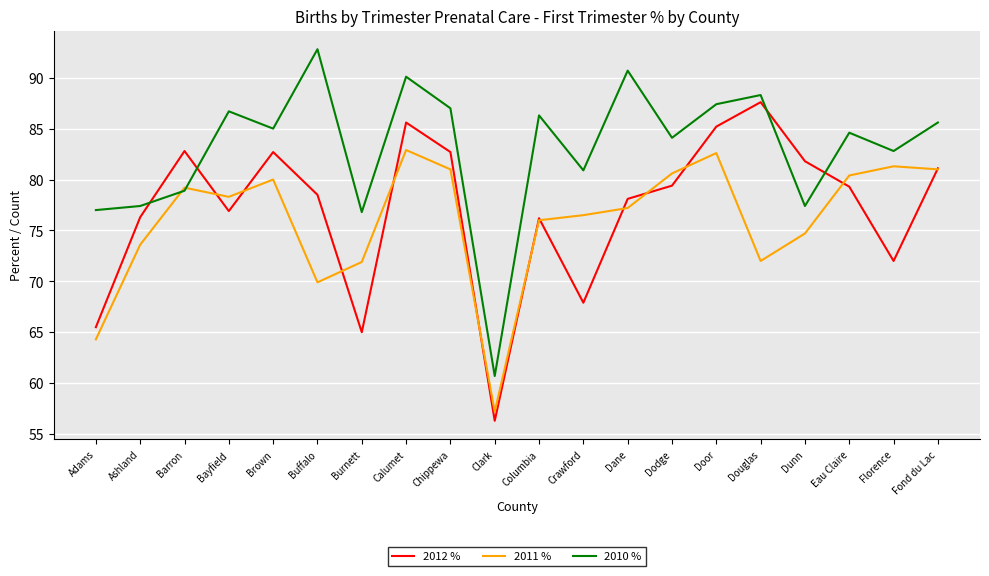

Rank the series at Brown from highest to lowest value.

2010 %, 2012 %, 2011 %